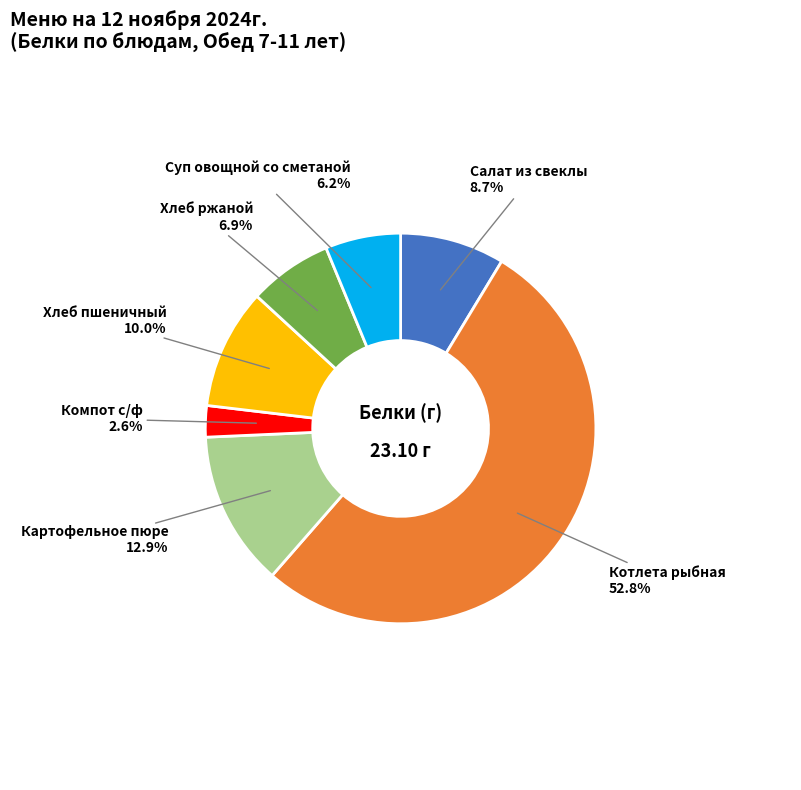

Is there any slice that represents more than half of the pie?

Yes